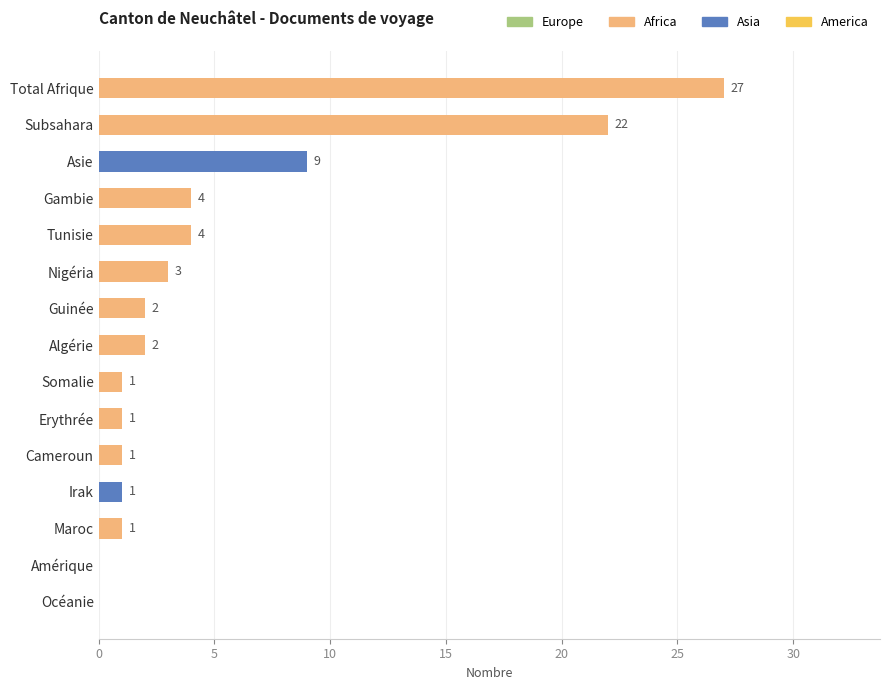

How many distinct data groups are displayed?

1